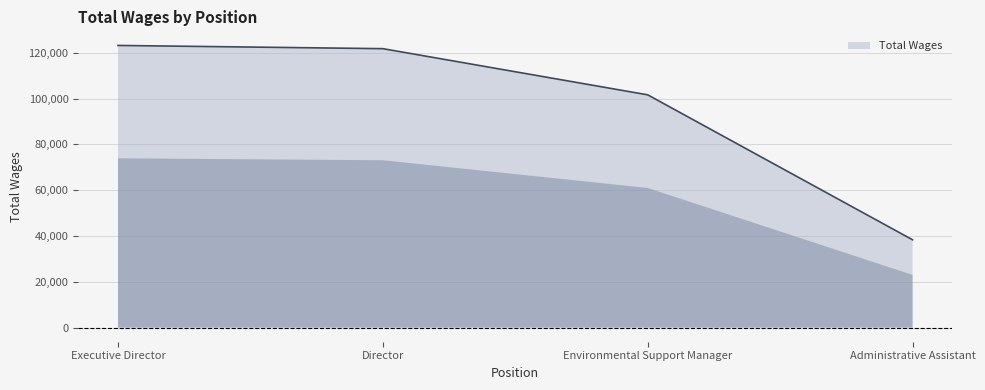

The chart shows a value of 208577 at Director. True or false?

False